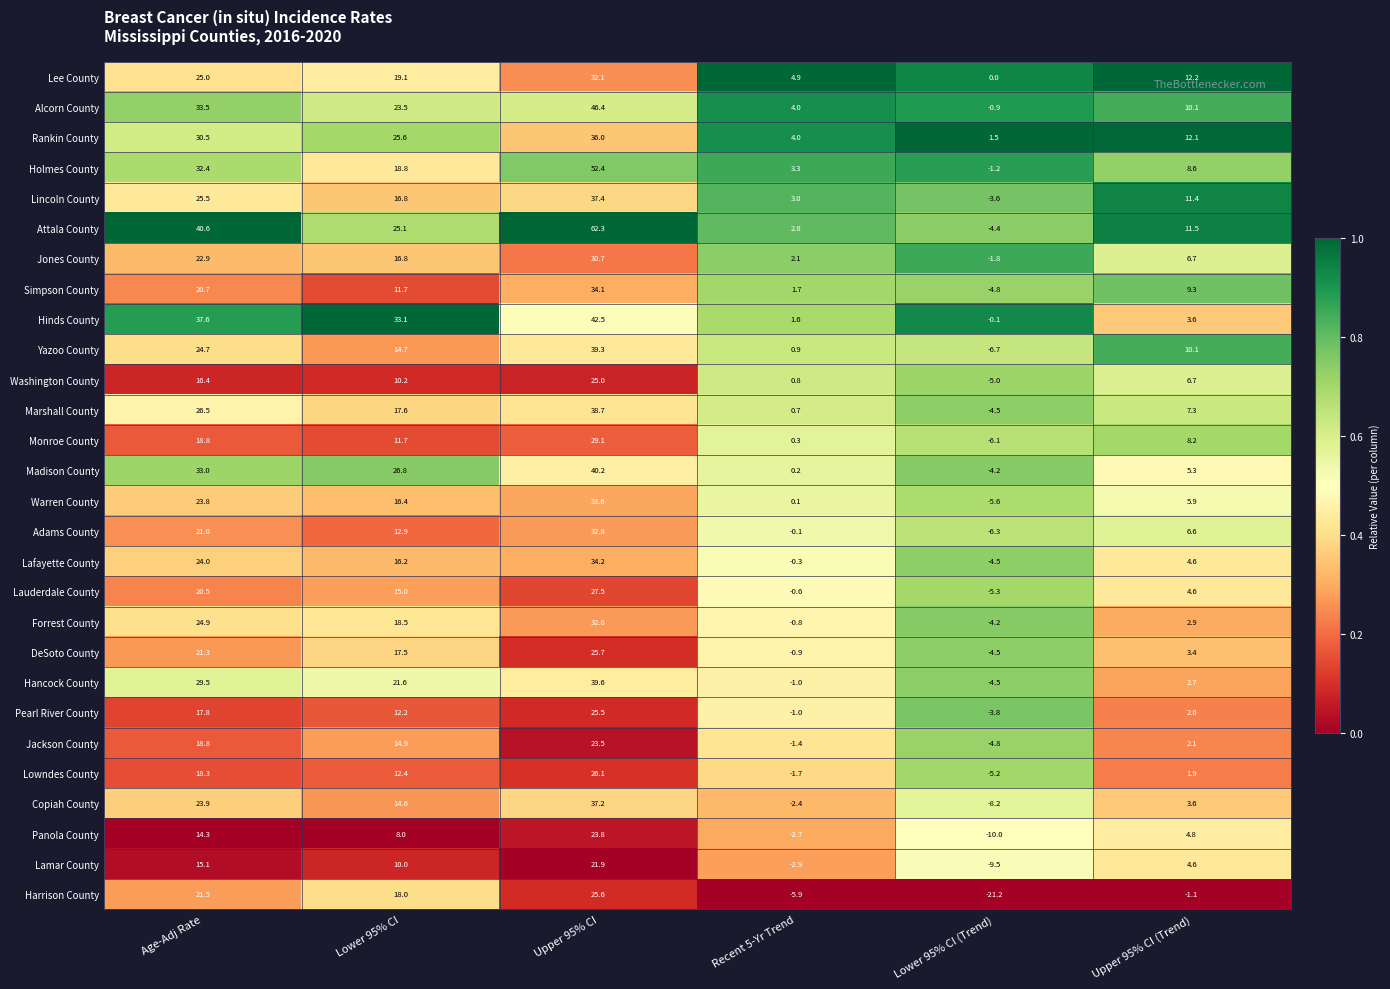

Is it true that Rankin County equals 9.3 at Lower 95% CI?

False